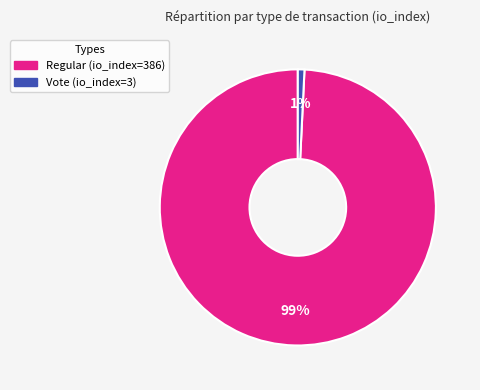

To the nearest percent, what is the difference between the Vote and Regular slice percentages?

98%